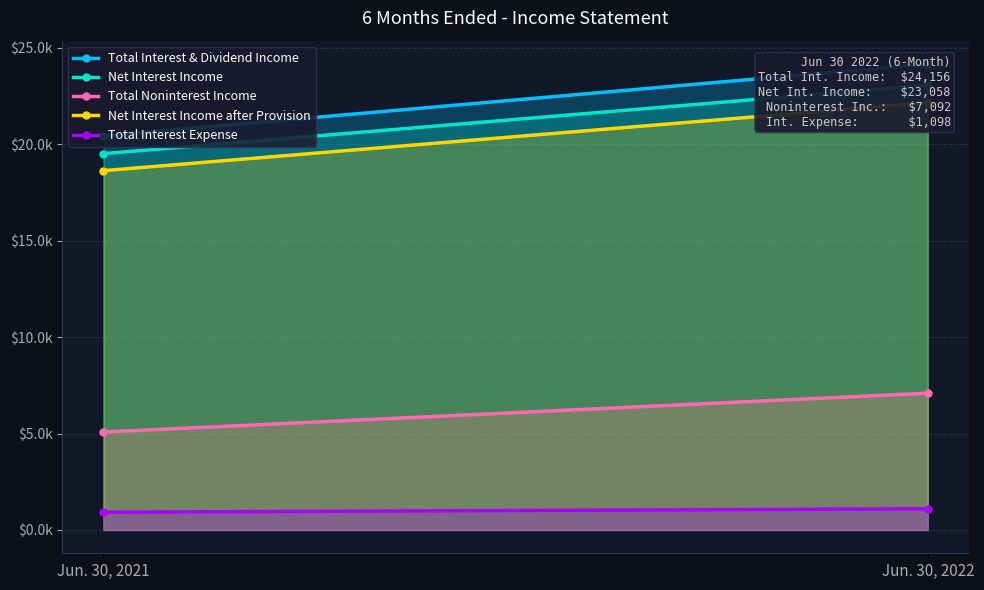

Reading left to right, list all the values displayed in this chart.

Total Interest & Dividend Income: Jun. 30, 2021=20429	Jun. 30, 2022=24156
Net Interest Income: Jun. 30, 2021=19508	Jun. 30, 2022=23058
Total Noninterest Income: Jun. 30, 2021=5077	Jun. 30, 2022=7092
Net Interest Income after Provision: Jun. 30, 2021=18625	Jun. 30, 2022=22158
Total Interest Expense: Jun. 30, 2021=921	Jun. 30, 2022=1098